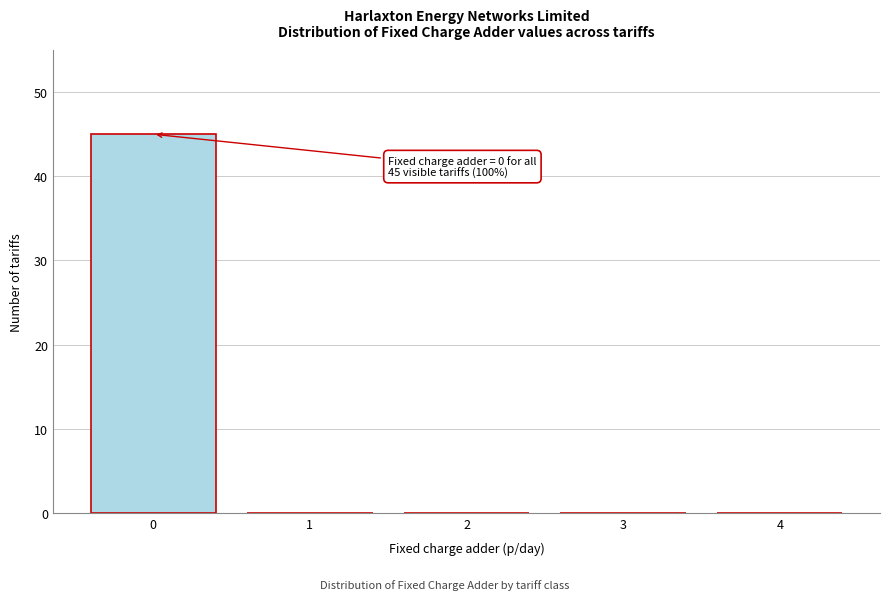

Reading left to right, list all the values displayed in this chart.

0=45	1=0	2=0	3=0	4=0